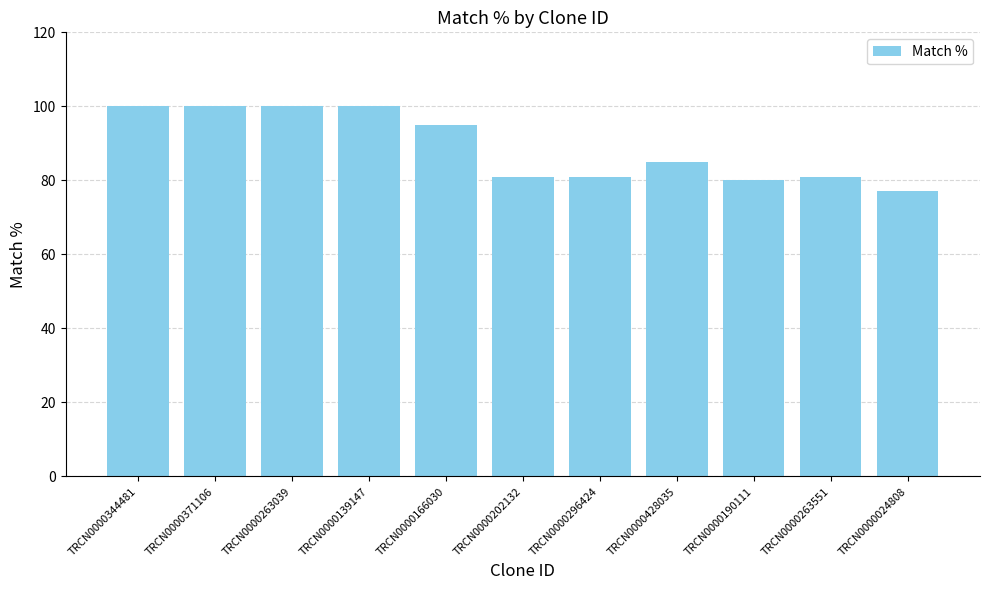

How many data points are less than 85?

5